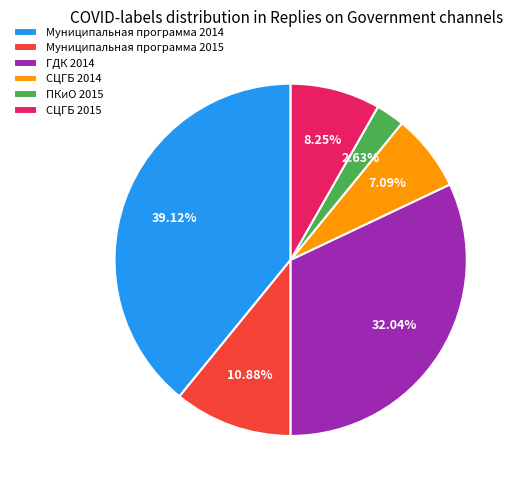

Does any single category account for the majority?

No